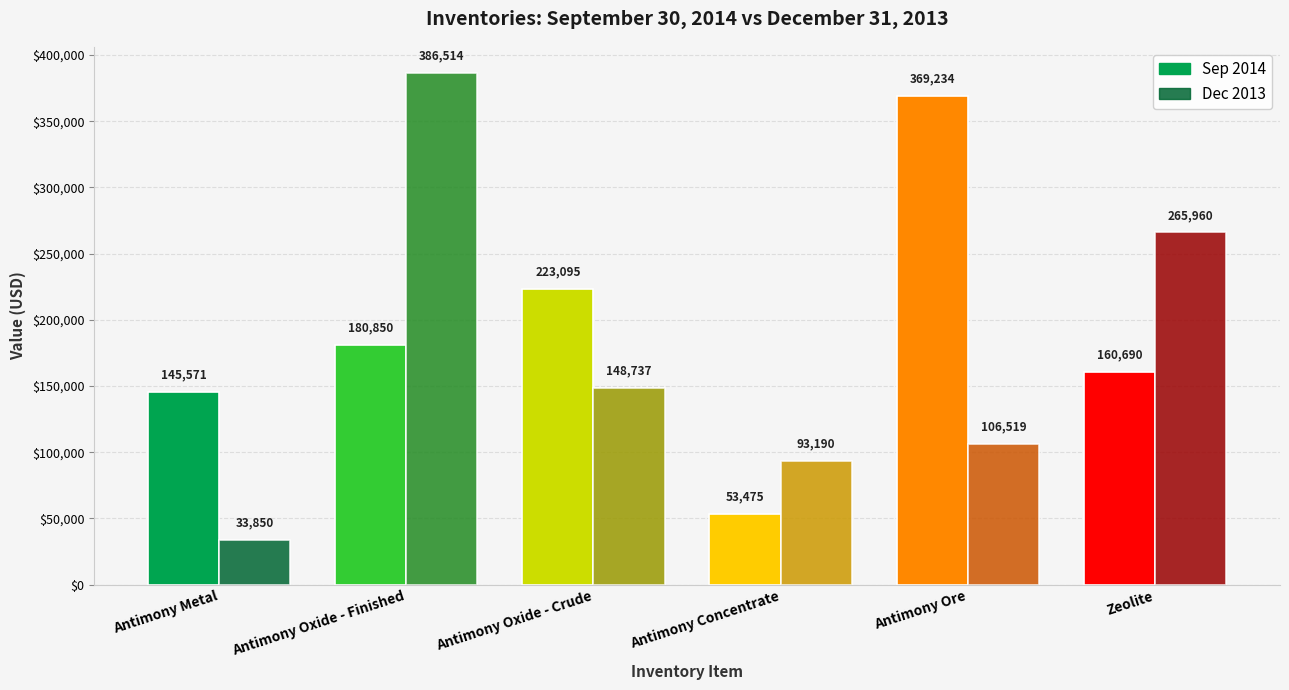

Reading left to right, what are all the values shown in this chart?

Sep 2014: Antimony Metal=145571	Antimony Oxide - Finished=180850	Antimony Oxide - Crude=223095	Antimony Concentrate=53475	Antimony Ore=369234	Zeolite=160690
Dec 2013: Antimony Metal=33850	Antimony Oxide - Finished=386514	Antimony Oxide - Crude=148737	Antimony Concentrate=93190	Antimony Ore=106519	Zeolite=265960